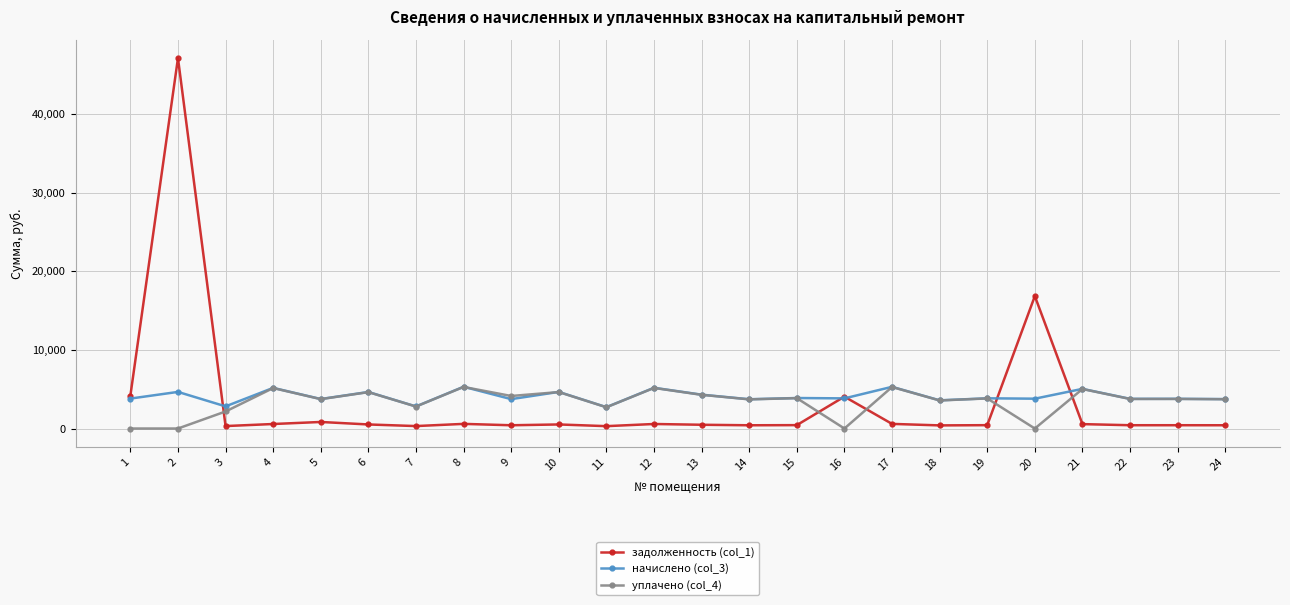

What is the difference between the maximum and minimum values in the начислено (col_3) series?

2594.8